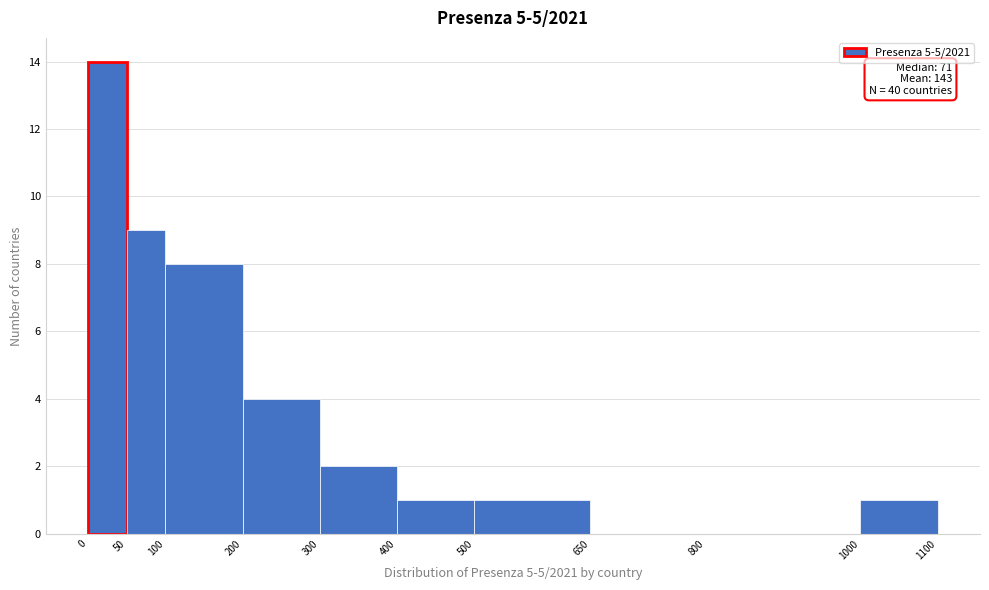

Over which range of the x-axis is the bar tallest?

0 to 50